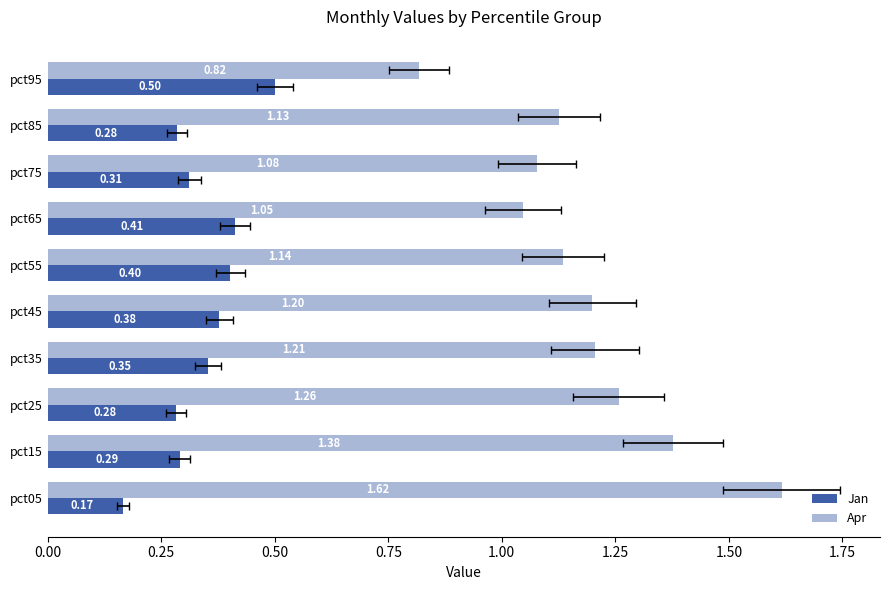

What are all the series names shown in the legend?

Jan, Apr